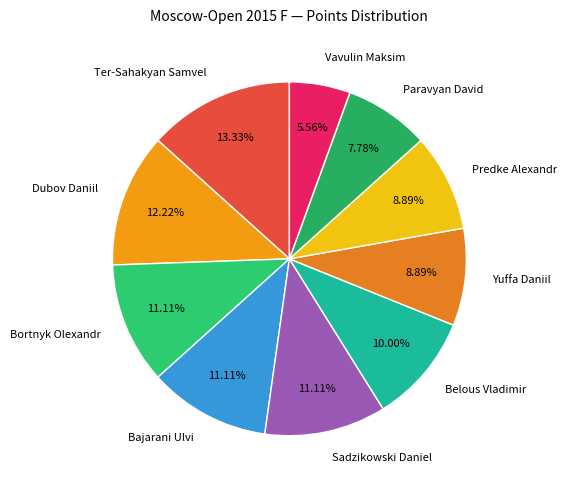

To the nearest percent, what portion does Bajarani Ulvi represent?

11%